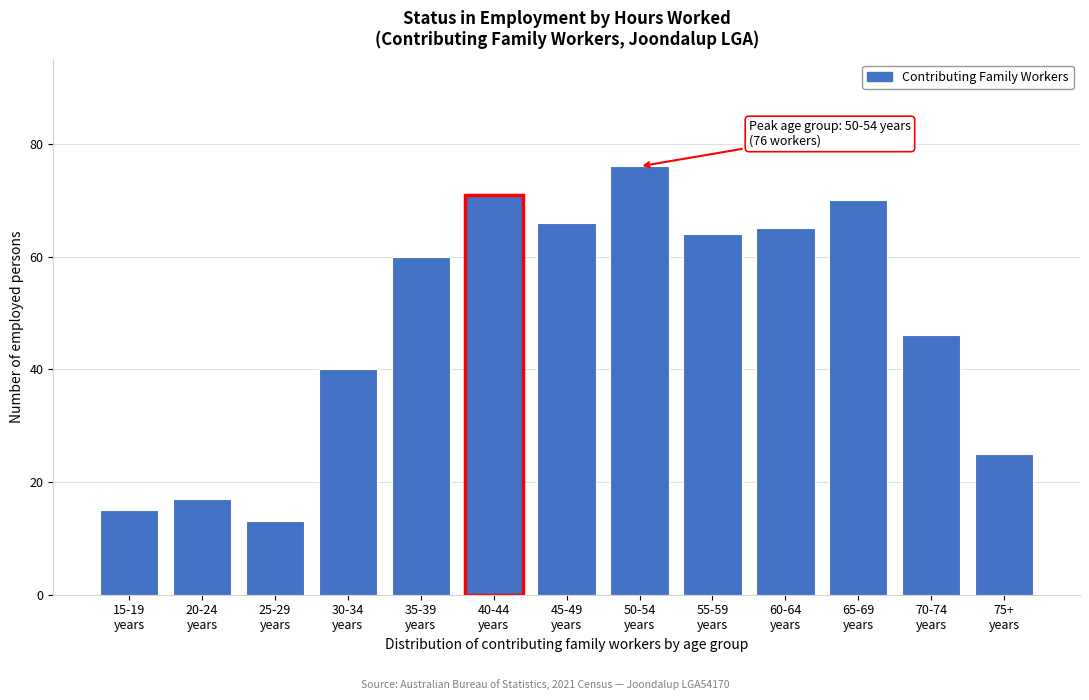

Reading left to right, extract all data points from this chart.

15	17	13	40	60	71	66	76	64	65	70	46	25